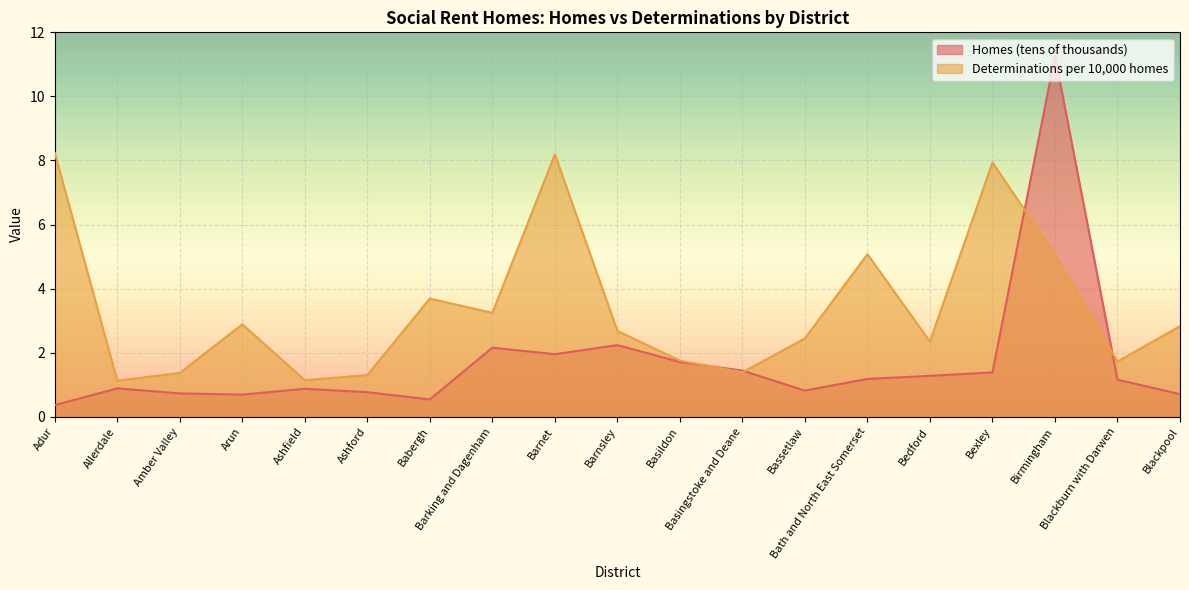

What is the sum of the Determinations per 10,000 homes values at Blackpool and Blackburn with Darwen?

4.6